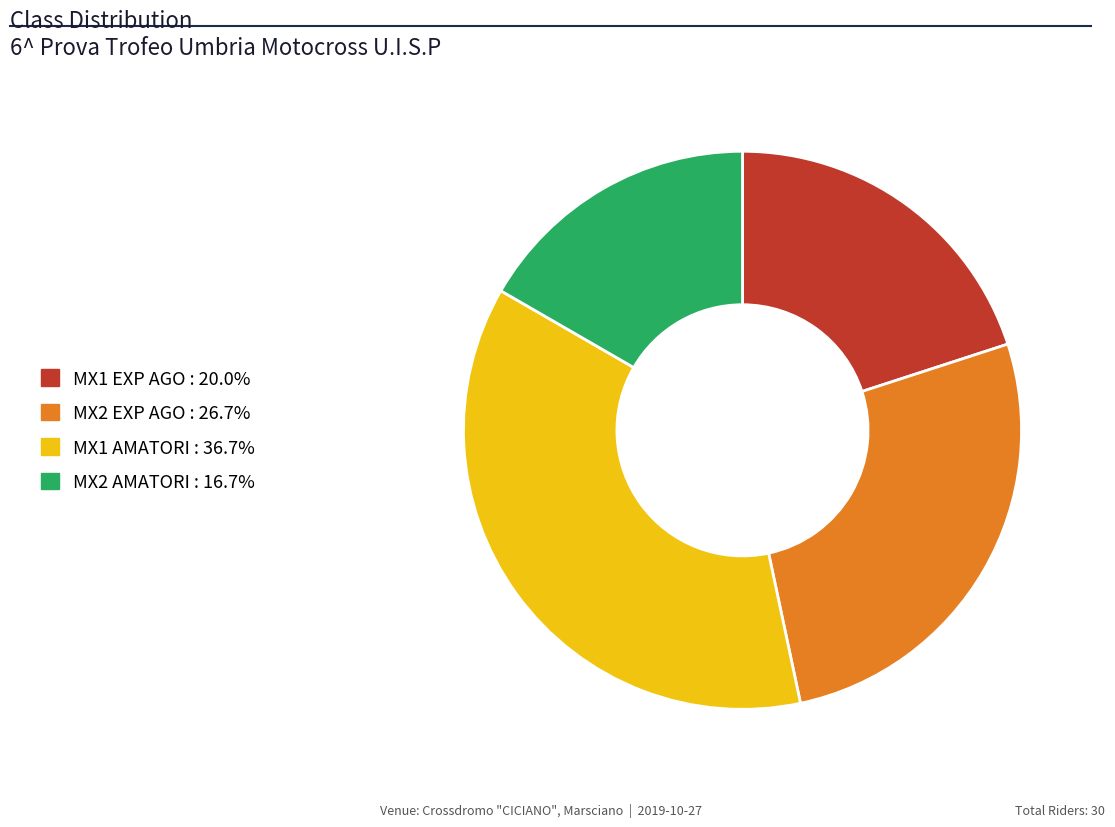

Which has a higher value, MX1 EXP AGO or MX2 AMATORI?

MX1 EXP AGO